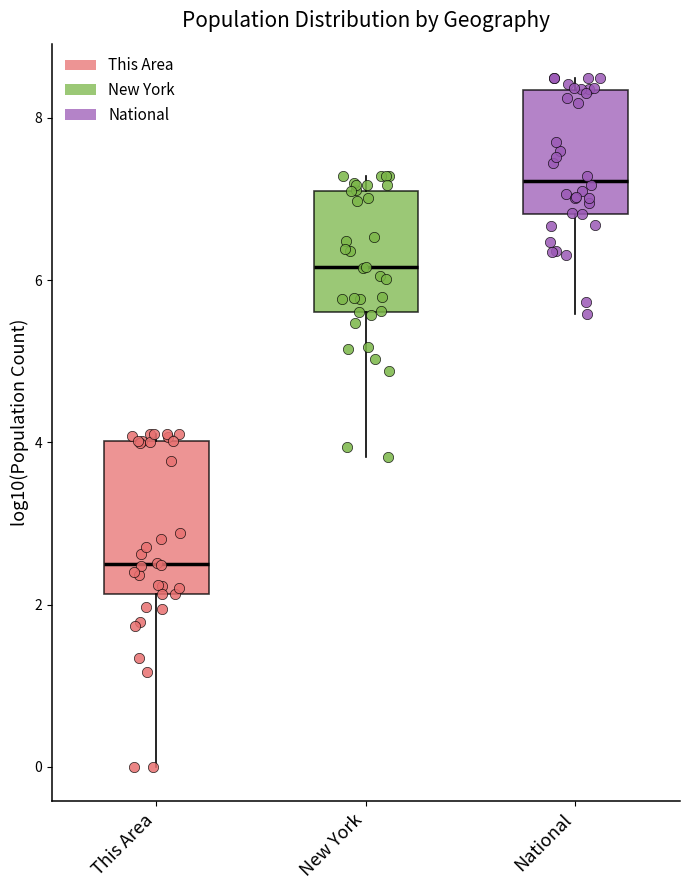

Reading left to right, read every box against the y-axis: the position of its median line, the range the box covers, and the ends of its whiskers. The values are not printed on the chart, so give them approximately, as read against the axis.

This Area: median 2.4, box 2.2 to 4.0, whiskers 0.0 to 4.2
New York: median 6.2, box 5.6 to 7.2, whiskers 3.8 to 7.2 (just above the box's upper edge)
National: median 7.2, box 6.8 to 8.4, whiskers 5.6 to 8.4 (just above the box's upper edge)